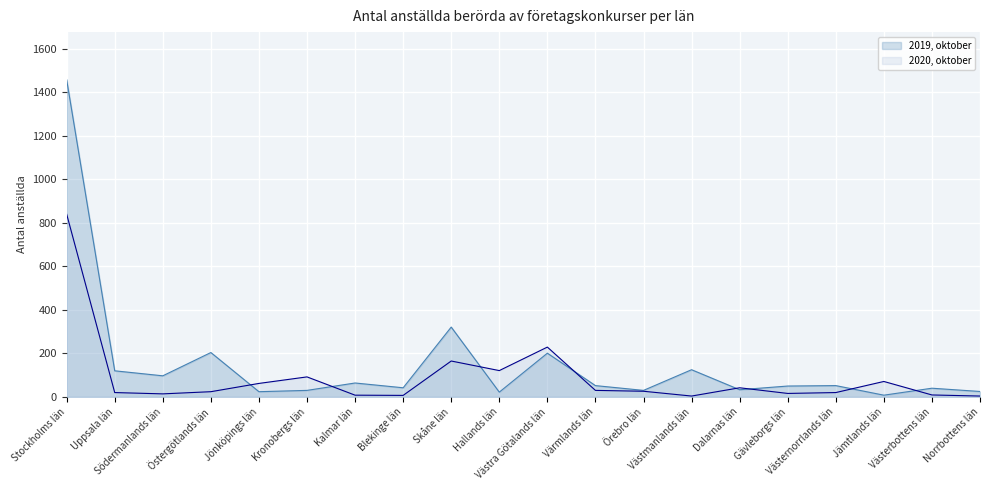

Reading right to left, transcribe all the data shown in this chart.

2019, oktober: Norrbottens län=25	Västerbottens län=40	Jämtlands län=8	Västernorrlands län=52	Gävleborgs län=50	Dalarnas län=33	Västmanlands län=125	Örebro län=30	Värmlands län=52	Västra Götalands län=201	Hallands län=22	Skåne län=321	Blekinge län=42	Kalmar län=64	Kronobergs län=30	Jönköpings län=24	Östergötlands län=204	Södermanlands län=97	Uppsala län=120	Stockholms län=1458
2020, oktober: Norrbottens län=4	Västerbottens län=9	Jämtlands län=71	Västernorrlands län=20	Gävleborgs län=16	Dalarnas län=42	Västmanlands län=4	Örebro län=26	Värmlands län=30	Västra Götalands län=229	Hallands län=121	Skåne län=165	Blekinge län=7	Kalmar län=8	Kronobergs län=92	Jönköpings län=62	Östergötlands län=24	Södermanlands län=14	Uppsala län=20	Stockholms län=840